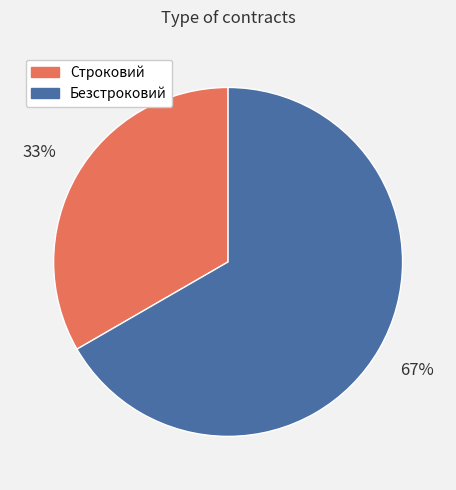

Rank the categories by value from highest to lowest.

Безстроковий, Строковий